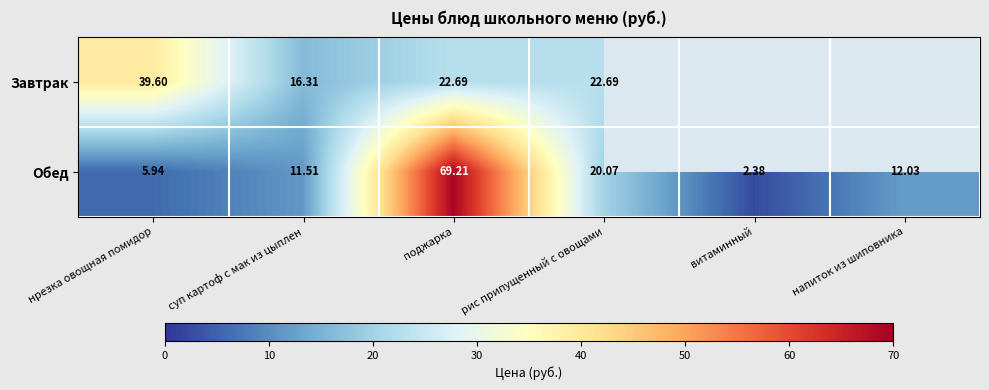

What is the difference between the maximum and minimum values in the Обед series?

66.8